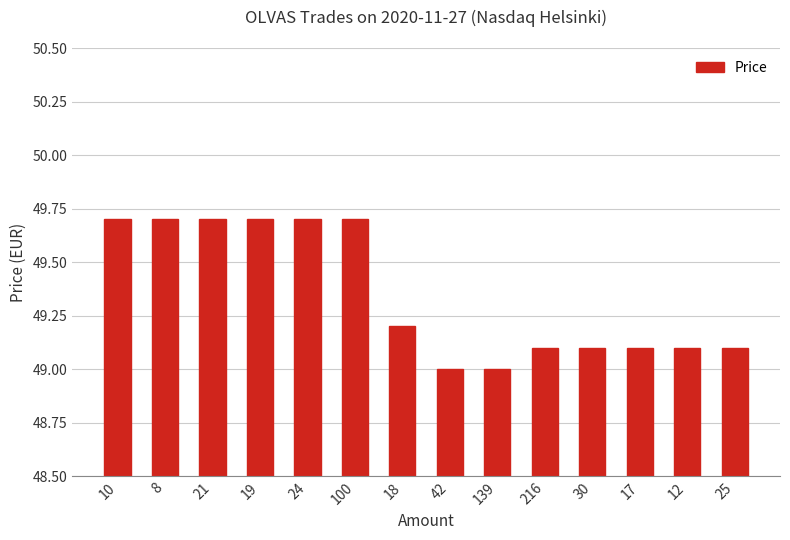

The chart shows a value of 49.1 at 25. True or false?

True